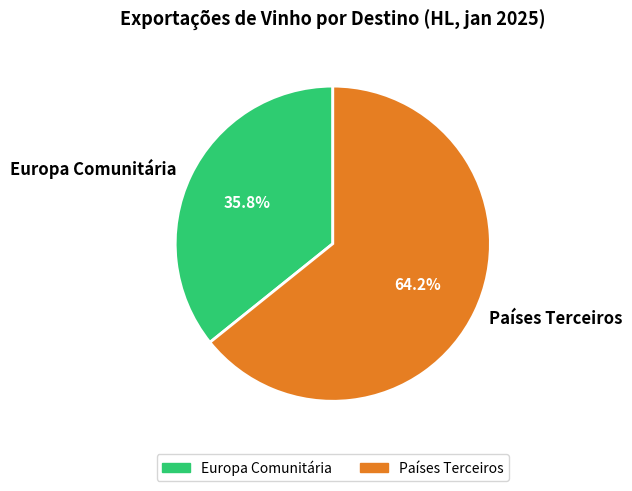

Is there any slice that represents more than half of the pie?

Yes